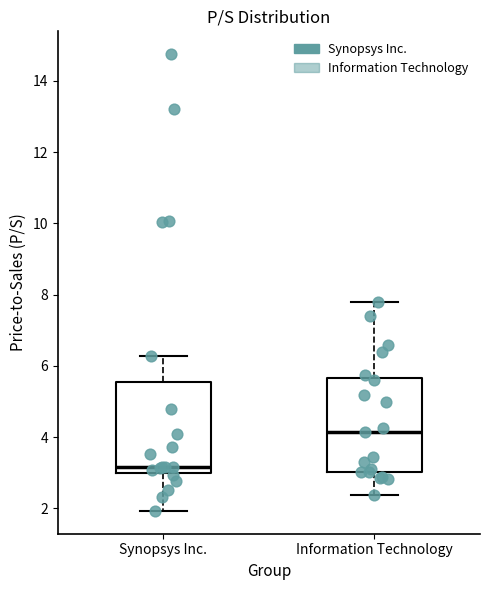

Which box's median line is the lowest?

Synopsys Inc.